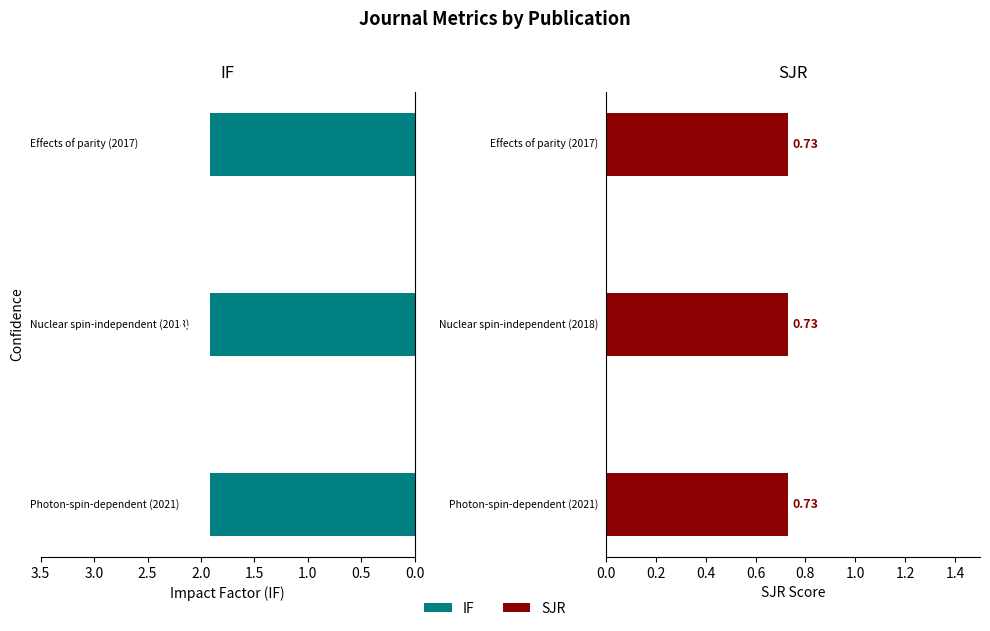

What is the label of the 1st bar from the right?

Effects of parity (2017)